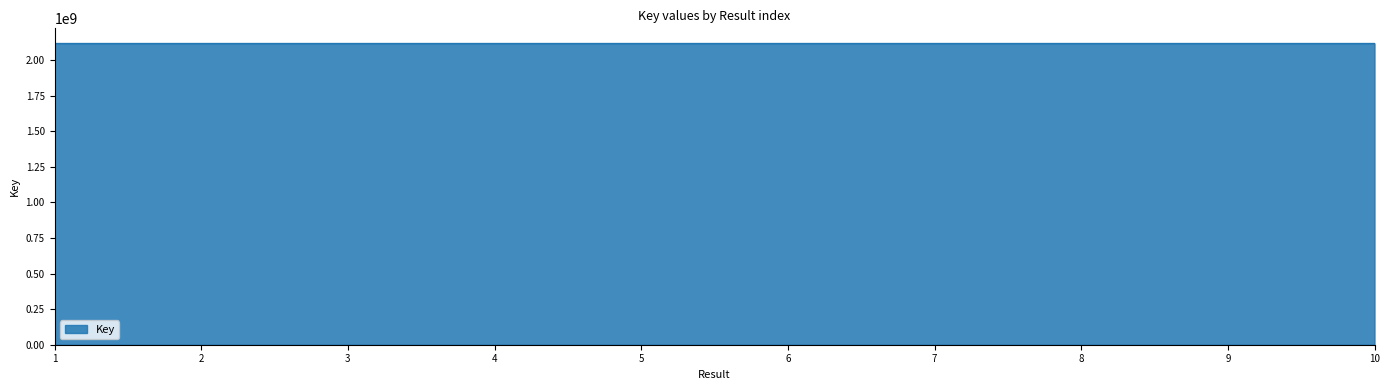

What is the maximum value shown in the chart?

2117891536